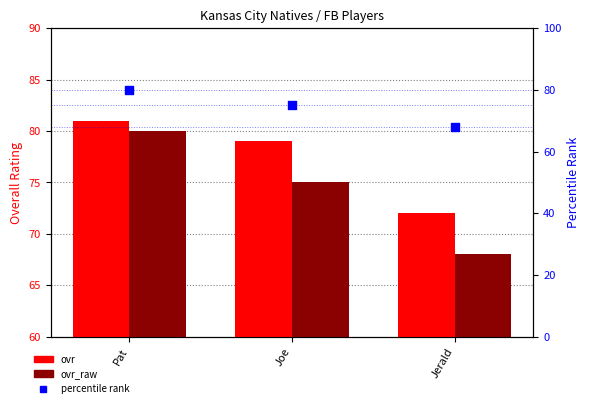

What are all the series names shown in the legend?

ovr, ovr_raw, percentile rank